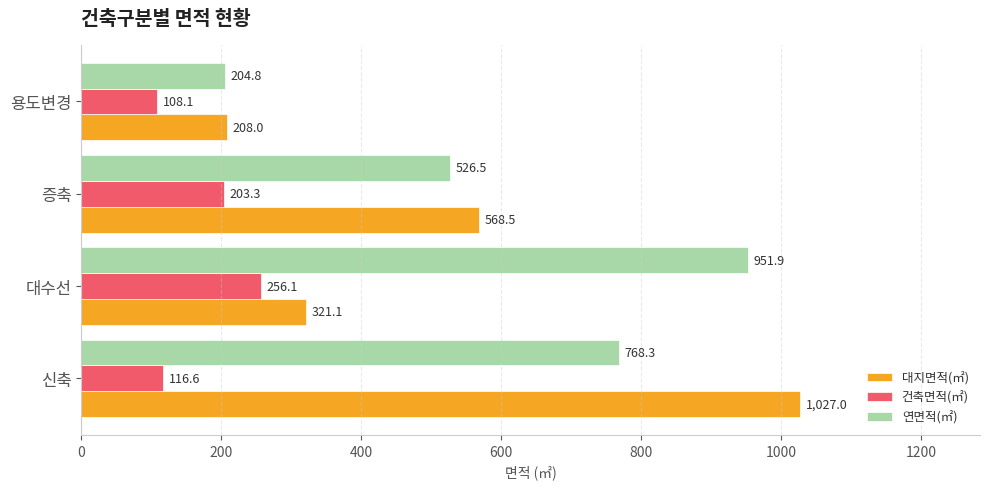

Rank the series by their average value, from lowest to highest.

건축면적(㎡), 대지면적(㎡), 연면적(㎡)